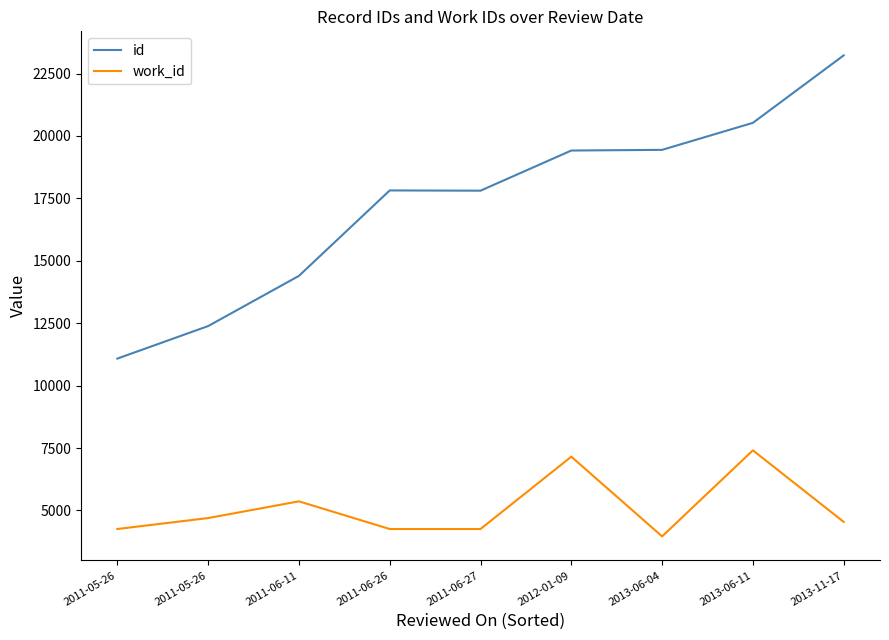

Reading right to left, list all the values displayed in this chart.

id: 23228	20526	19444	19417	17809	17819	14396	12386	11083
work_id: 4543	7408	3962	7155	4257	4257	5366	4696	4258